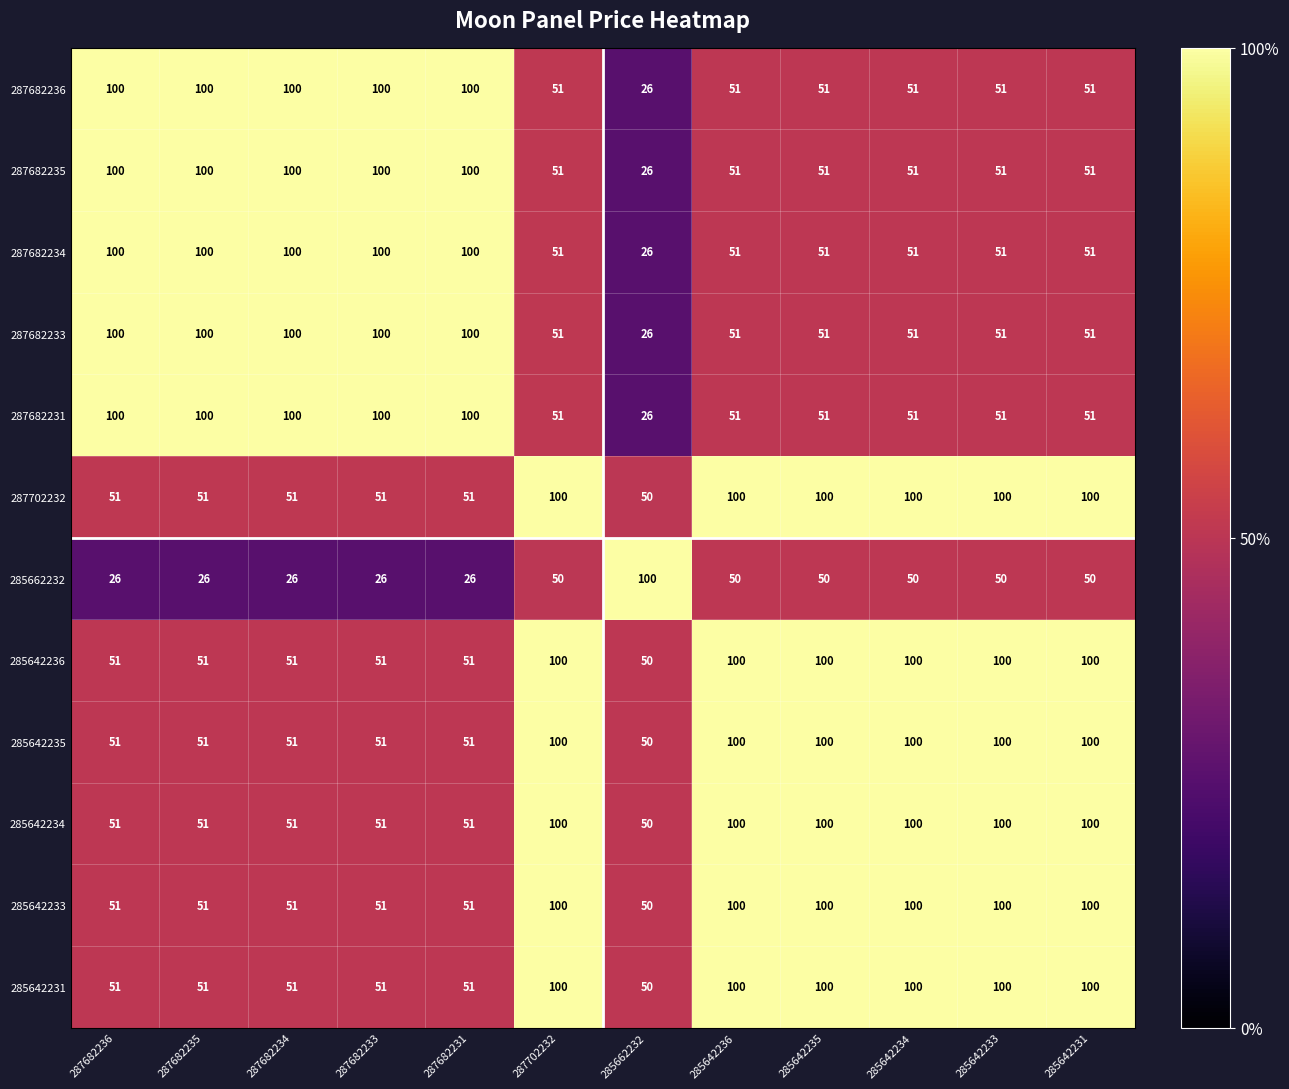

What is the total value across all series at 287682233?

832